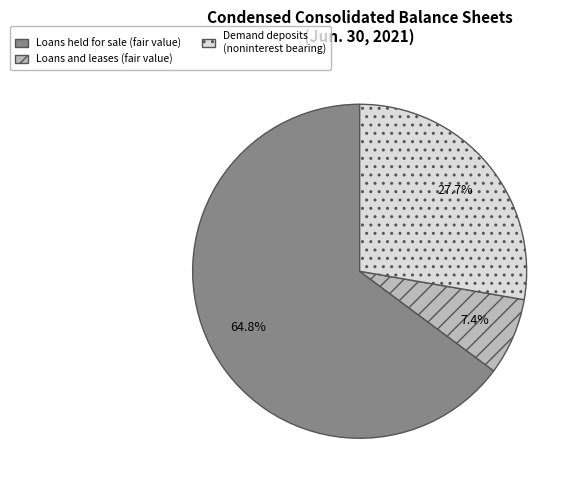

What is the largest slice in the pie chart?

Loans held for sale (fair value)